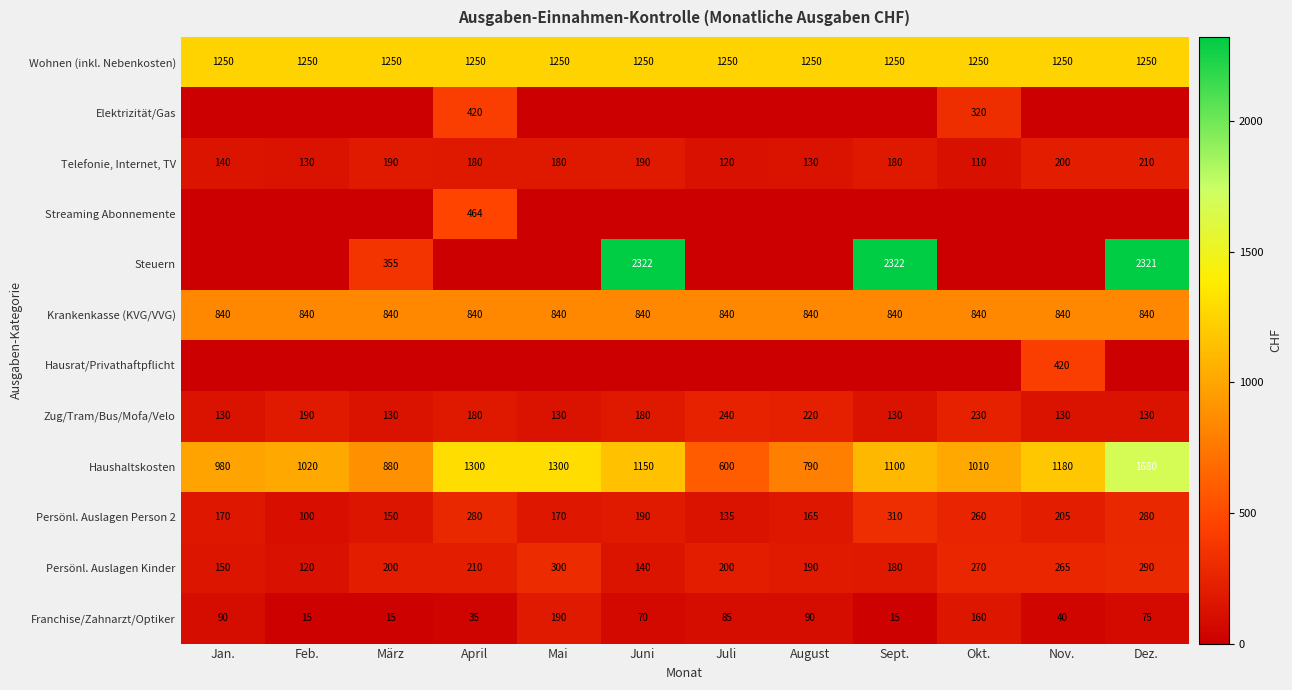

What is the sum of the Franchise/Zahnarzt/Optiker values at März and April?

50